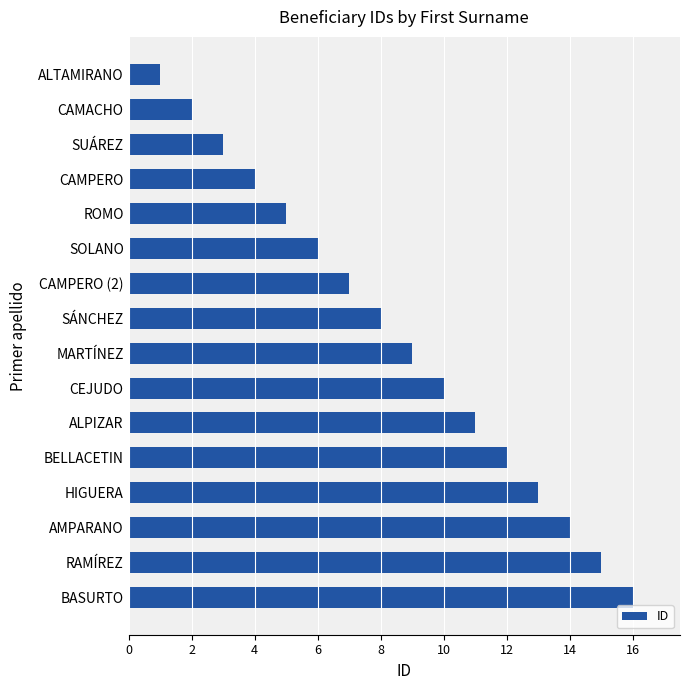

Rank the categories by value from highest to lowest.

BASURTO, RAMÍREZ, AMPARANO, HIGUERA, BELLACETIN, ALPIZAR, CEJUDO, MARTÍNEZ, SÁNCHEZ, CAMPERO (2), SOLANO, ROMO, CAMPERO, SUÁREZ, CAMACHO, ALTAMIRANO